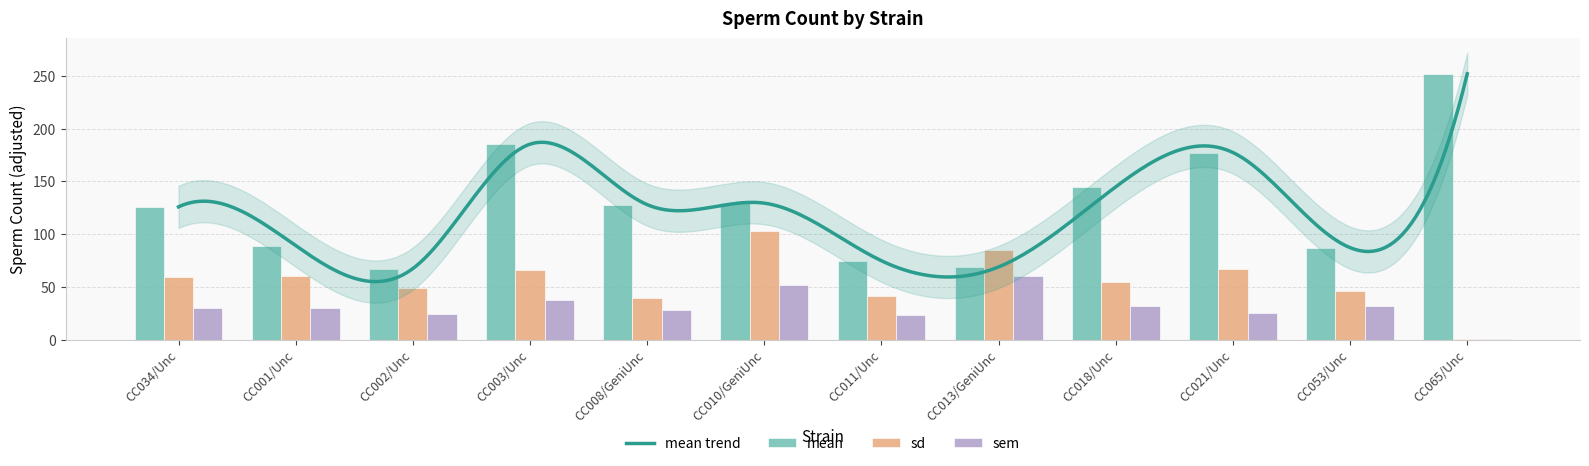

Reading left to right, transcribe all the data shown in this chart.

mean: 125.8	89.0	67.3	185.2	127.9	129.3	74.7	68.9	144.8	177.3	87.1	251.9
sd: 59.5	59.8	48.9	65.8	39.5	103.3	41.1	84.9	54.4	67.0	45.6	0.6
sem: 29.8	29.9	24.5	38.0	27.9	51.7	23.7	60.0	31.4	25.3	32.3	0.4